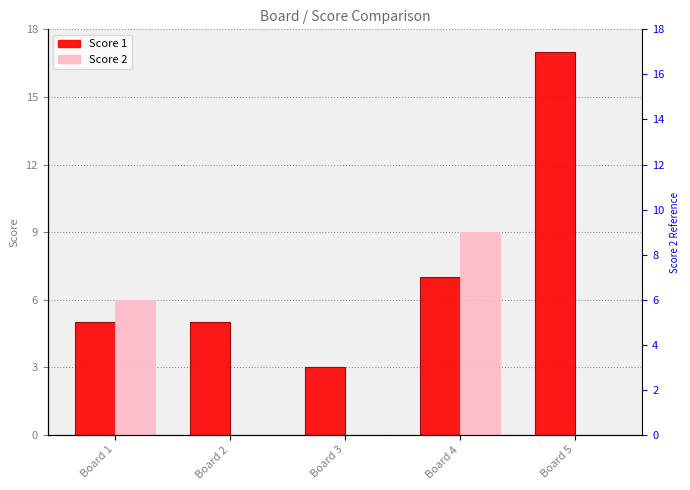

Between Board 2 and Board 3, which is larger?

Board 2